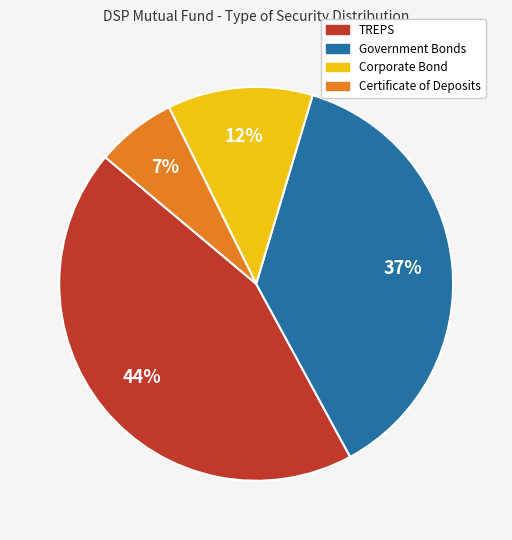

Between TREPS and Government Bonds, which is larger?

TREPS